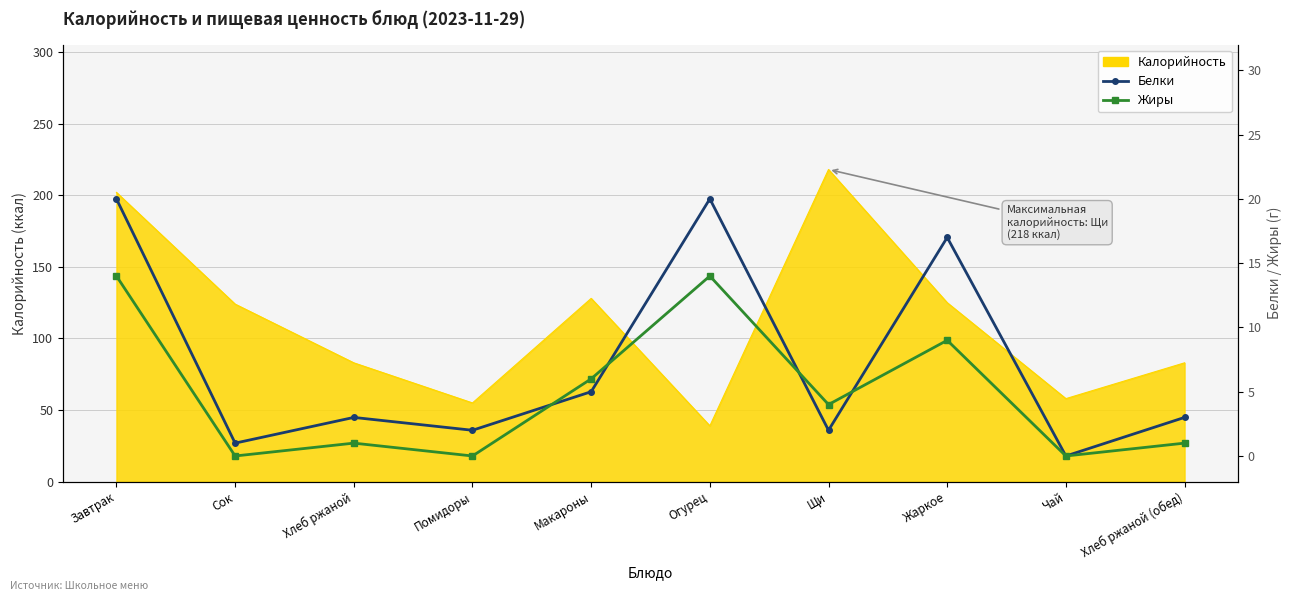

What is the sum of the Жиры values at Сок and Щи?

4